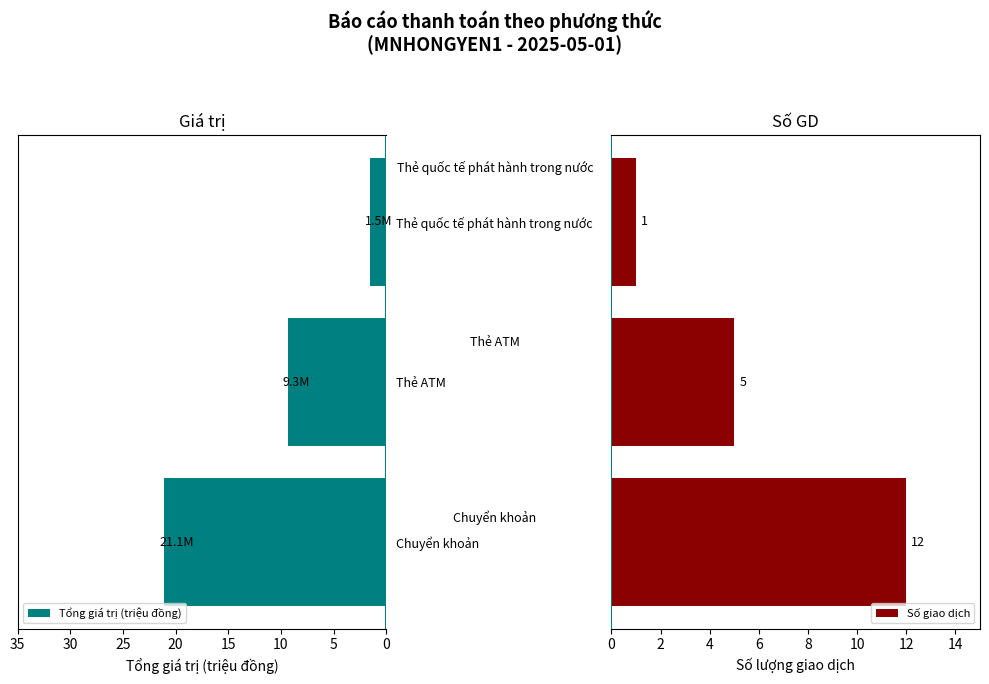

What is the difference between the maximum and second lowest values in the Số giao dịch series?

7